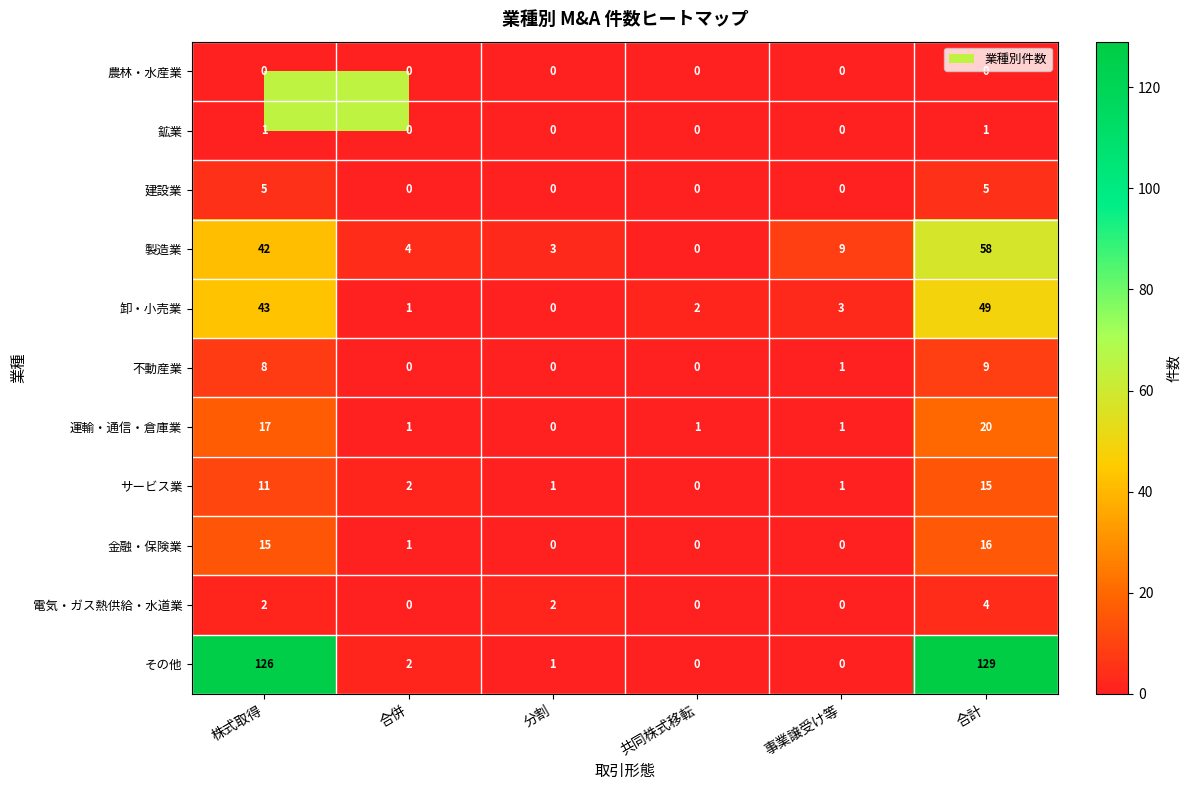

Which series has the largest total across all categories?

その他